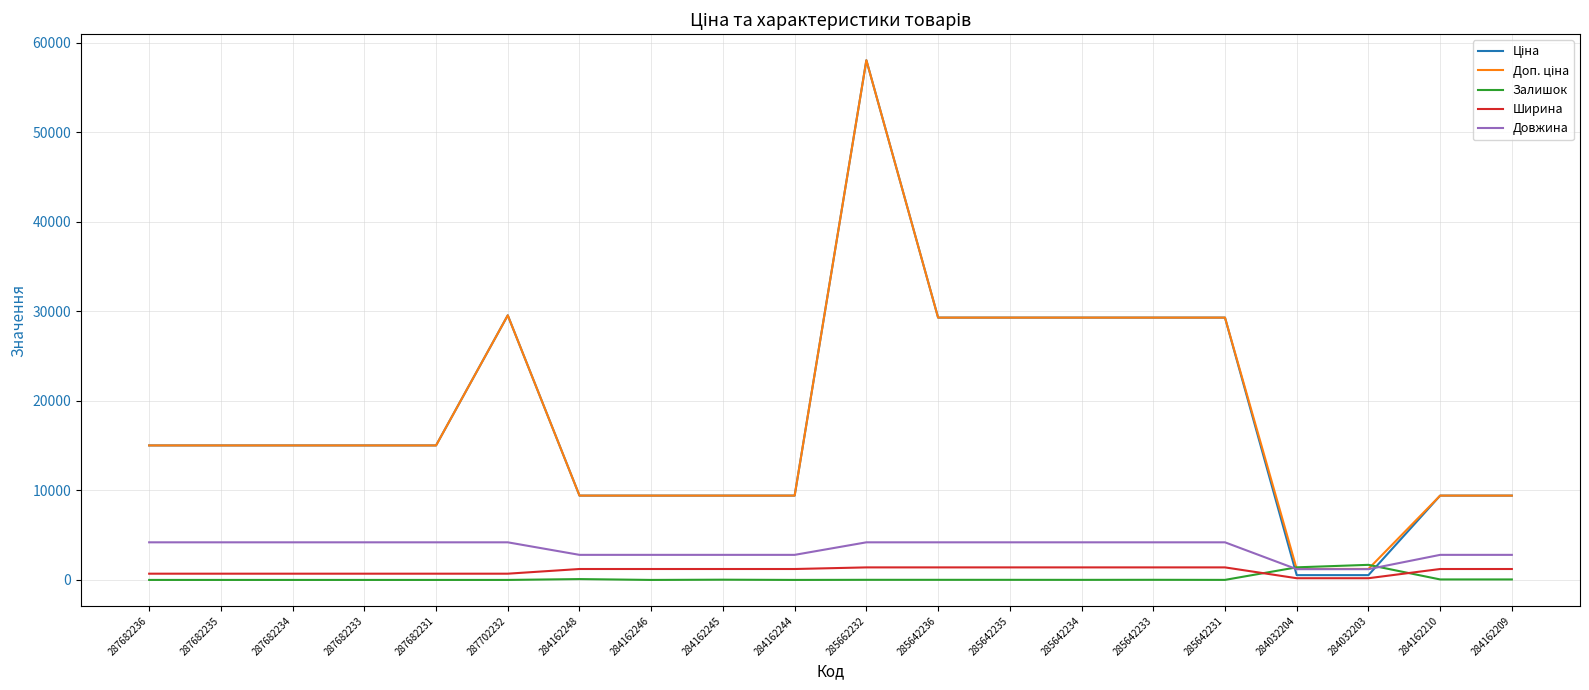

What is the difference between the highest and lowest values at 284032203?

1494.0